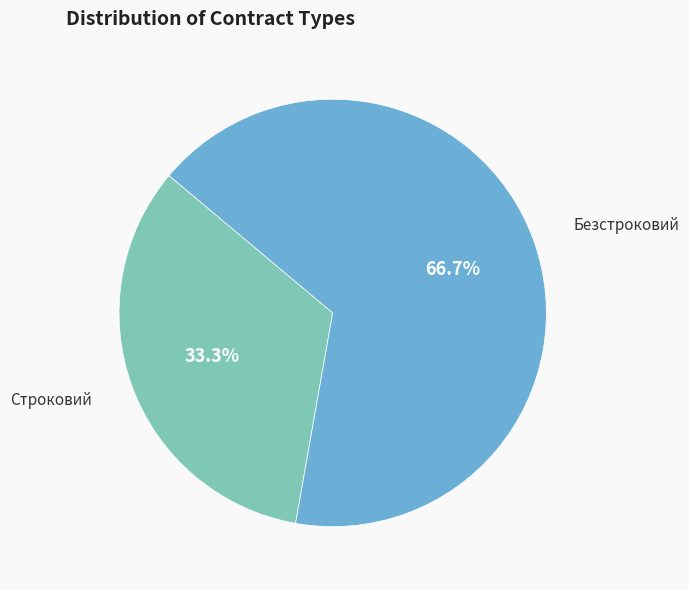

Is there a majority slice in this chart?

Yes